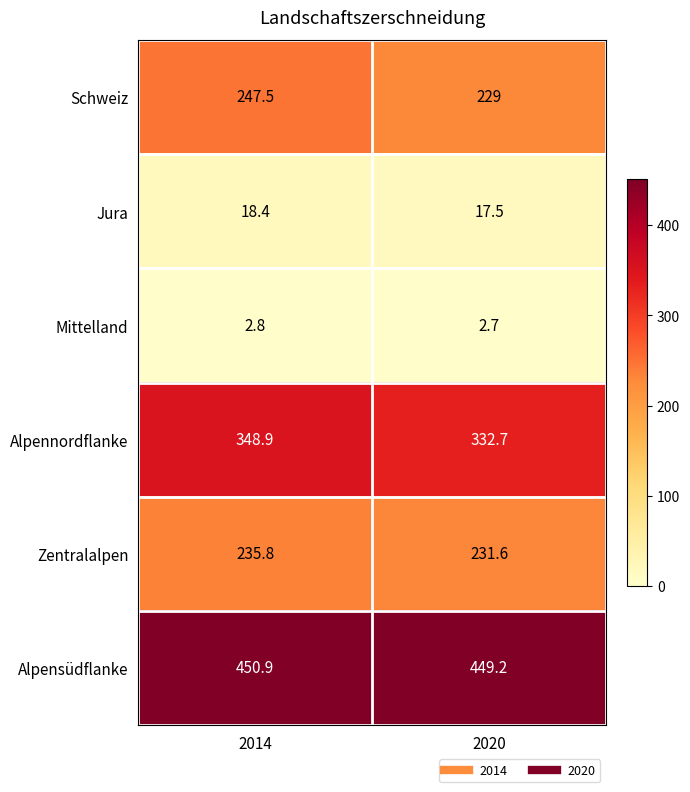

At which category is the sum across all series the highest?

2014